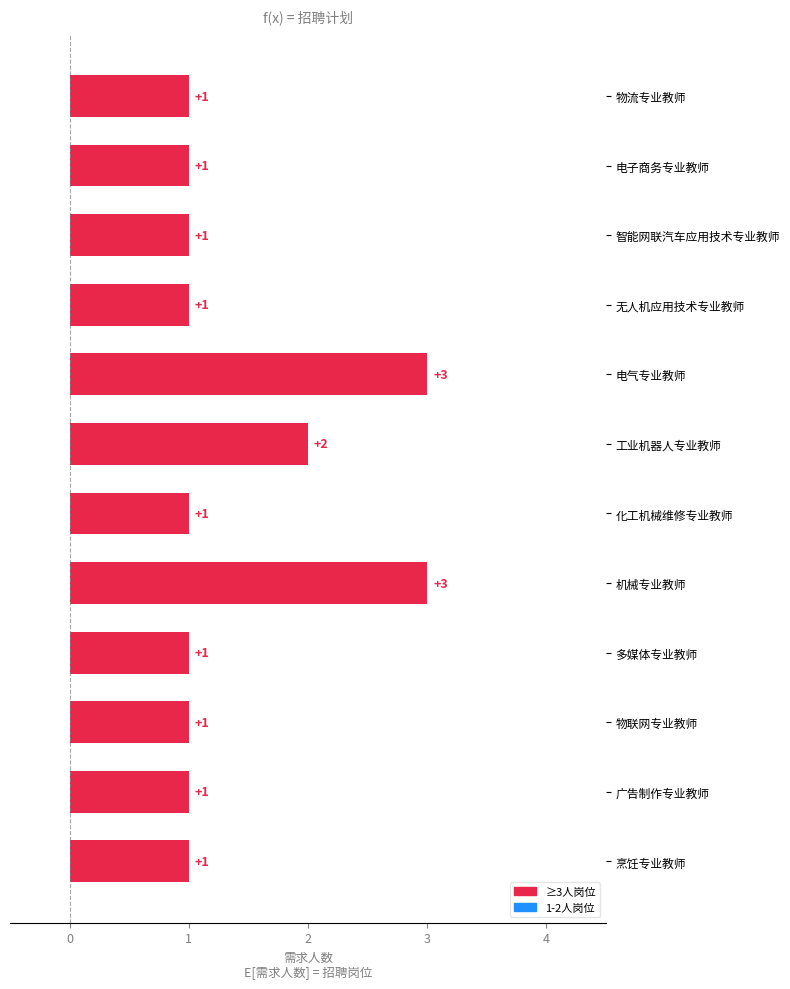

Where is the data nearest to the value 2?

工业机器人专业教师